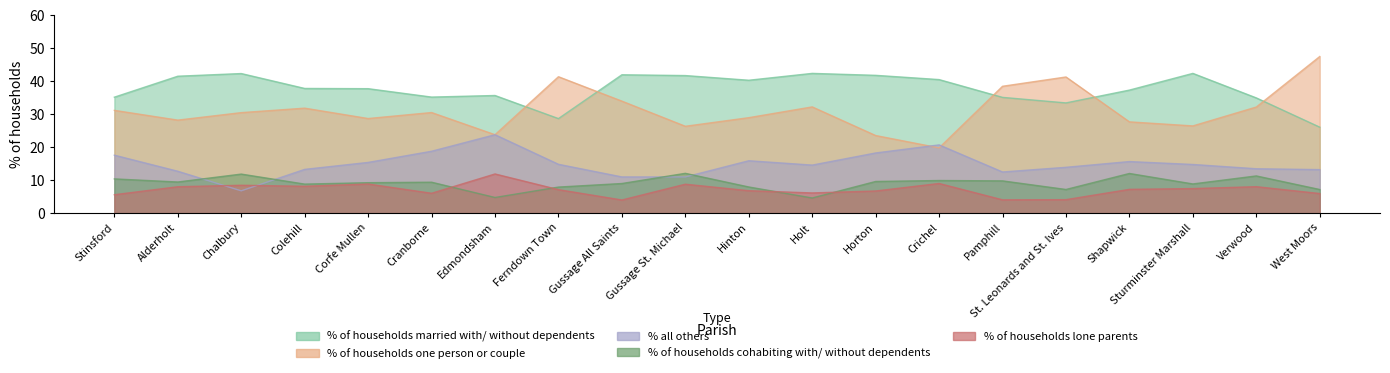

What is the difference between the second highest and second lowest values in the % of households lone parents series?

5.0